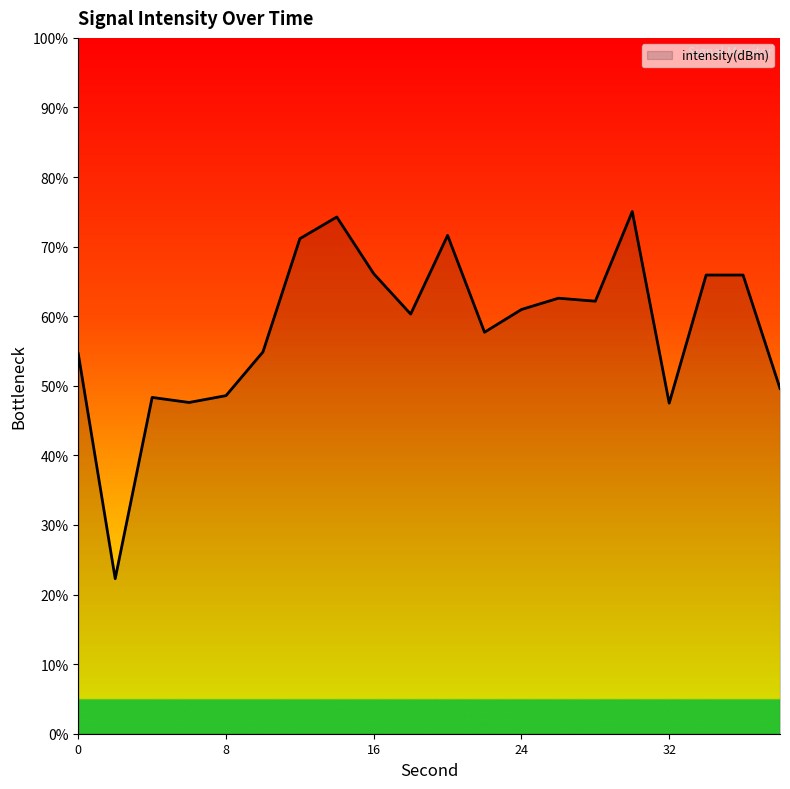

What is the minimum value shown in the chart?

22.3